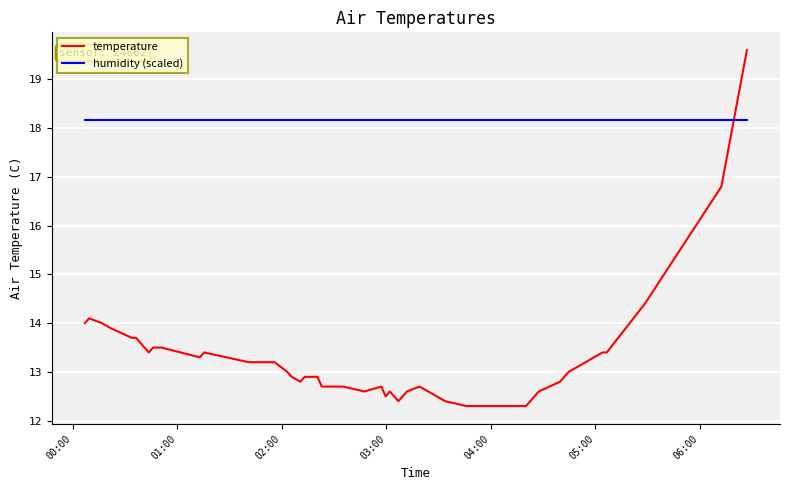

Which series ends up on top after the final intersection of humidity (scaled) and temperature?

temperature